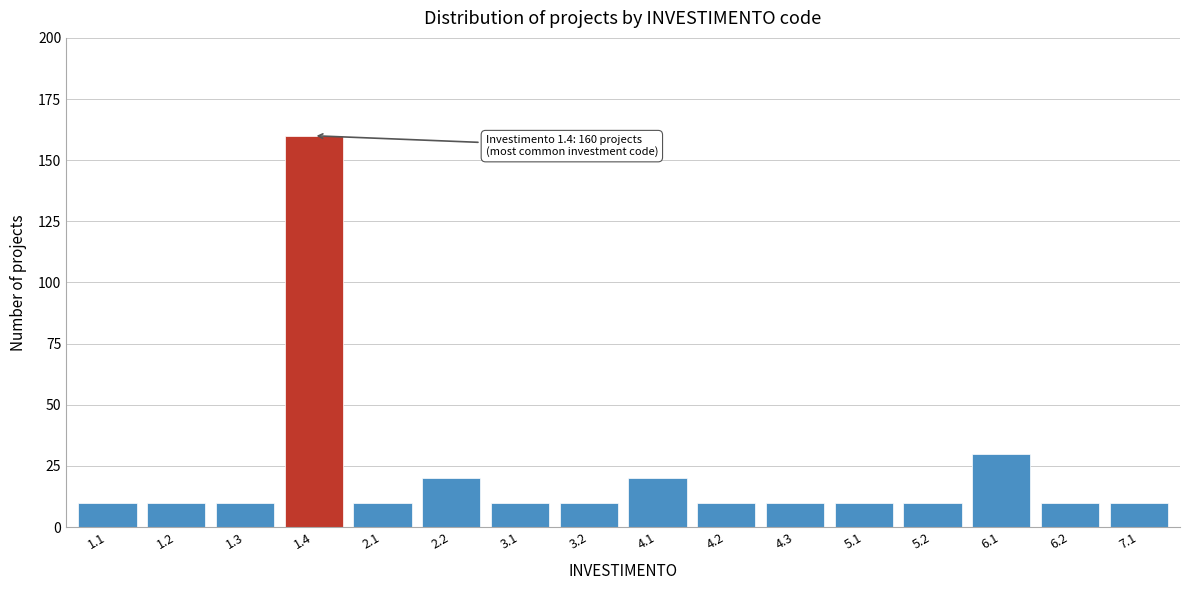

Reading left to right, list all the values displayed in this chart.

10	10	10	160	10	20	10	10	20	10	10	10	10	30	10	10